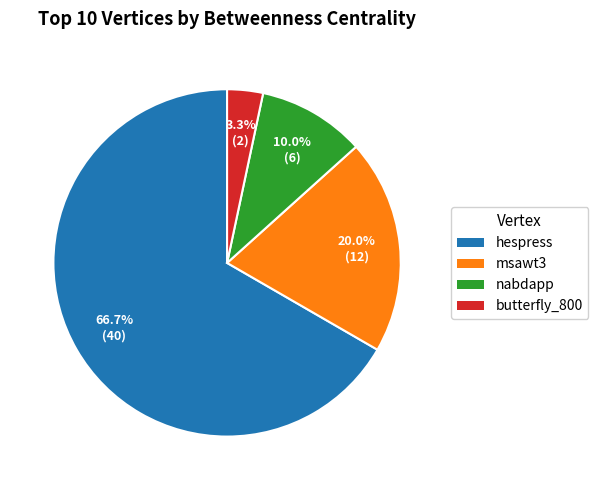

To the nearest percent, what is the difference between the nabdapp and msawt3 slice percentages?

10%